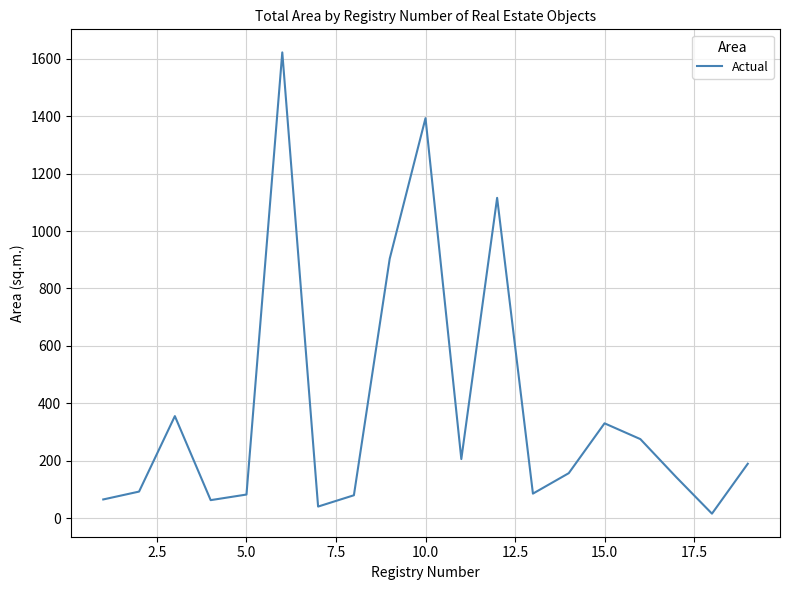

What is the maximum value shown in the chart?

1622.4